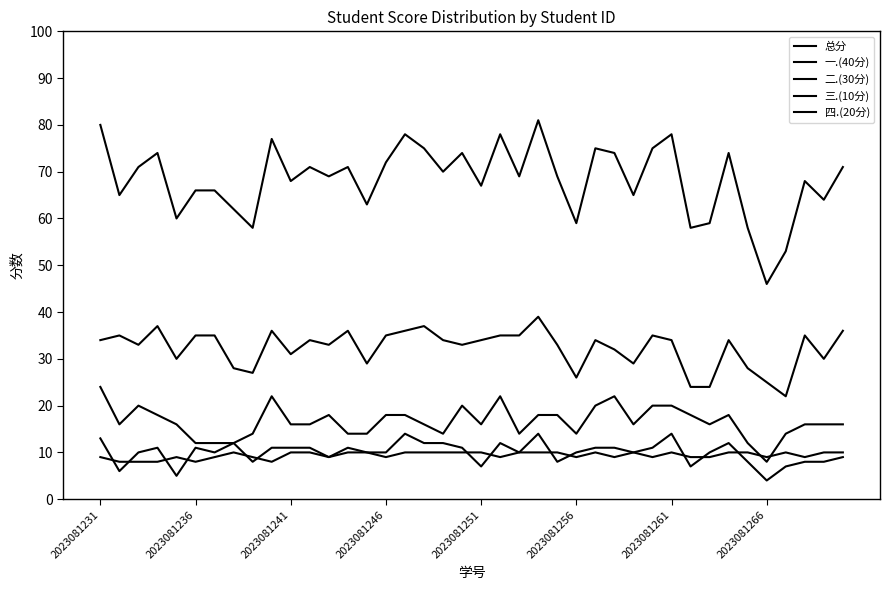

How many lines are shown in the chart?

5